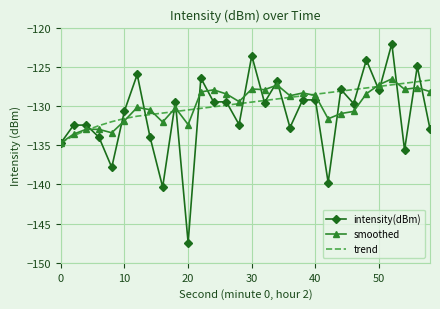

What is the minimum value for intensity(dBm)?

-147.4